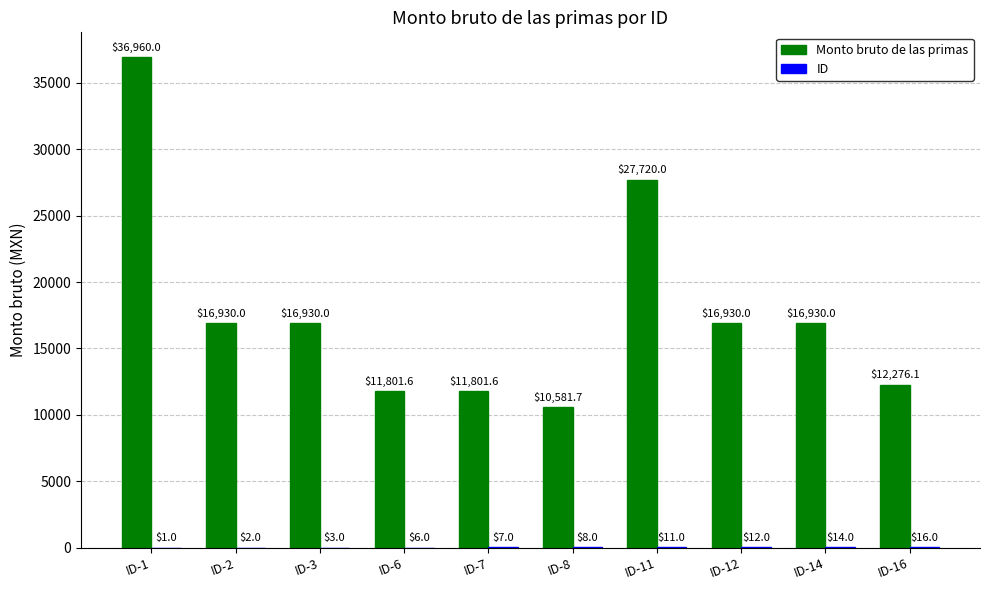

Which series has the widest spread of values?

Monto bruto de las primas